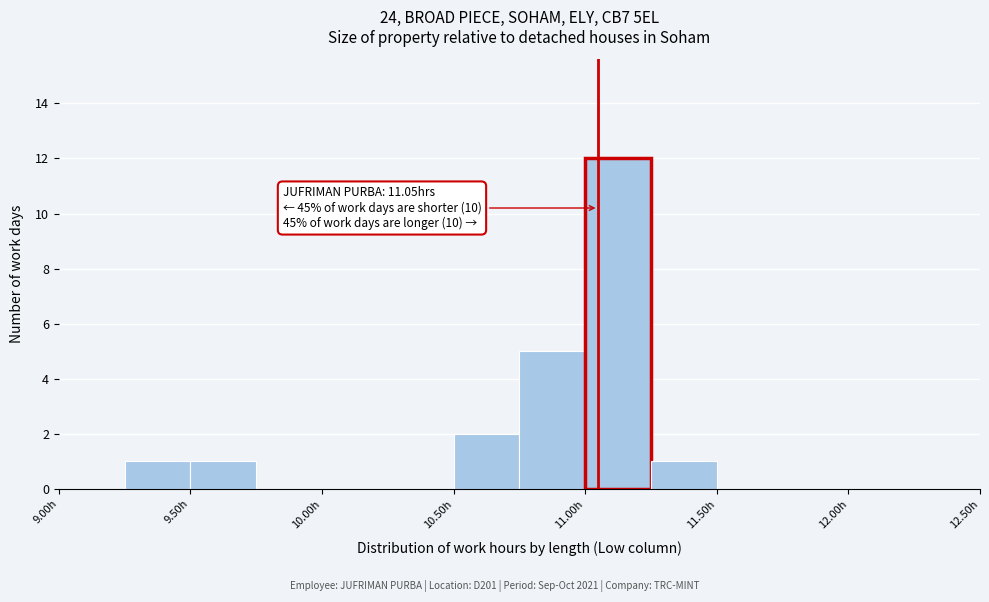

Which range on the x-axis has the tallest bar?

11.00 to 11.25